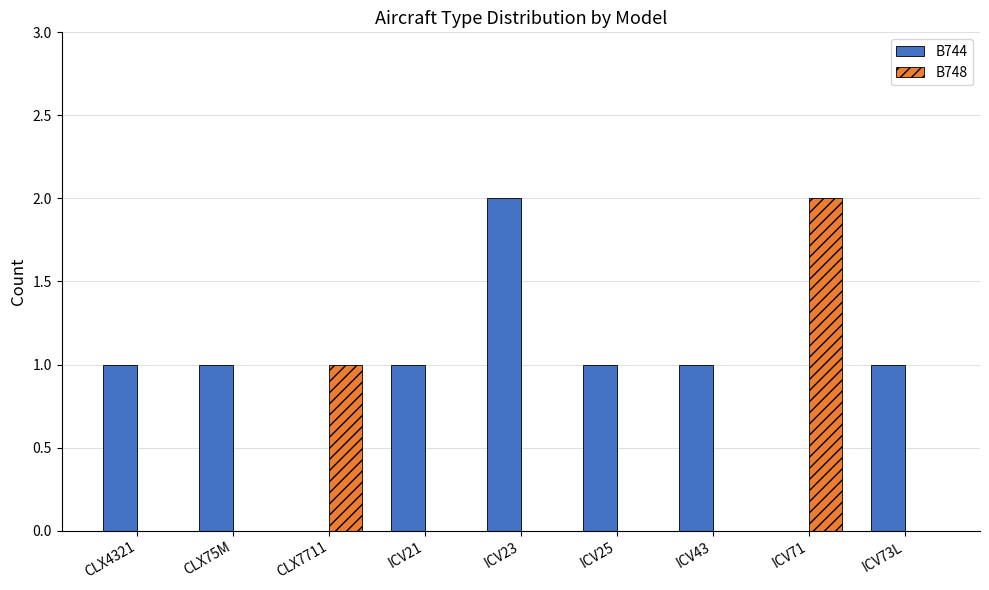

The B748 series shows -1 at CLX4321. True or false?

False